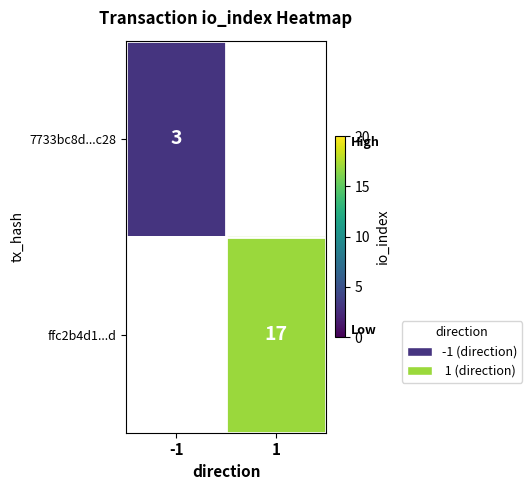

The 7733bc8d...c28 series shows 4 at -1. True or false?

False